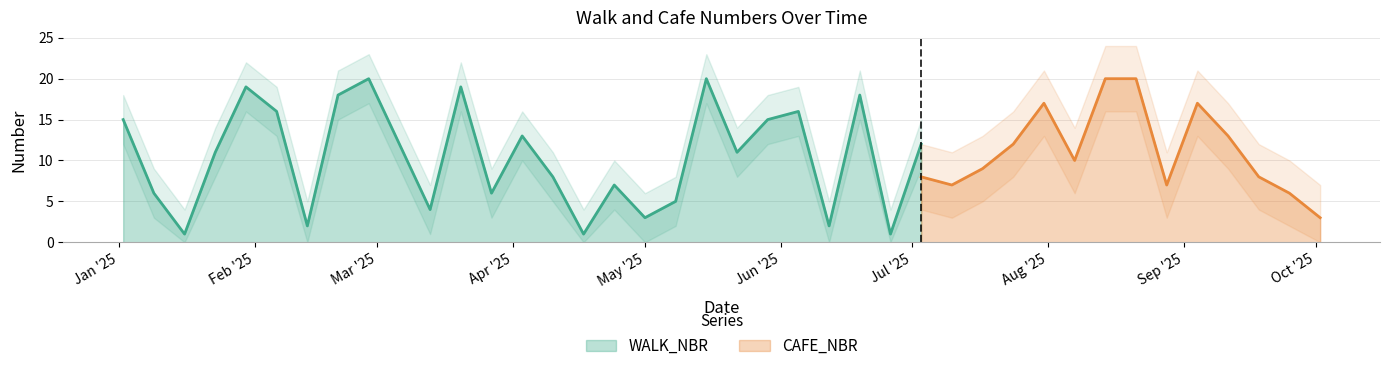

What is the value of the WALK_NBR point at the 19th from the left?

5